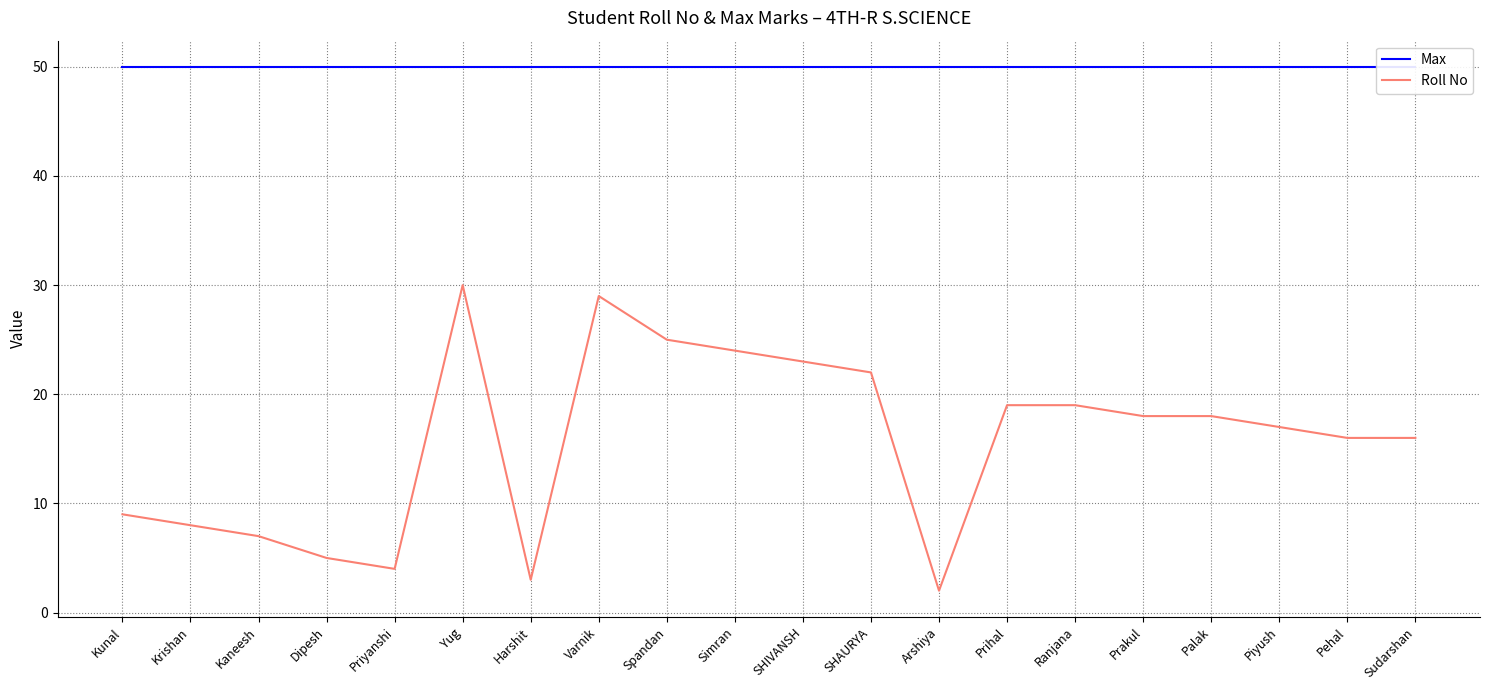

What is the sum of the Roll No values at Ranjana and Prakul?

37